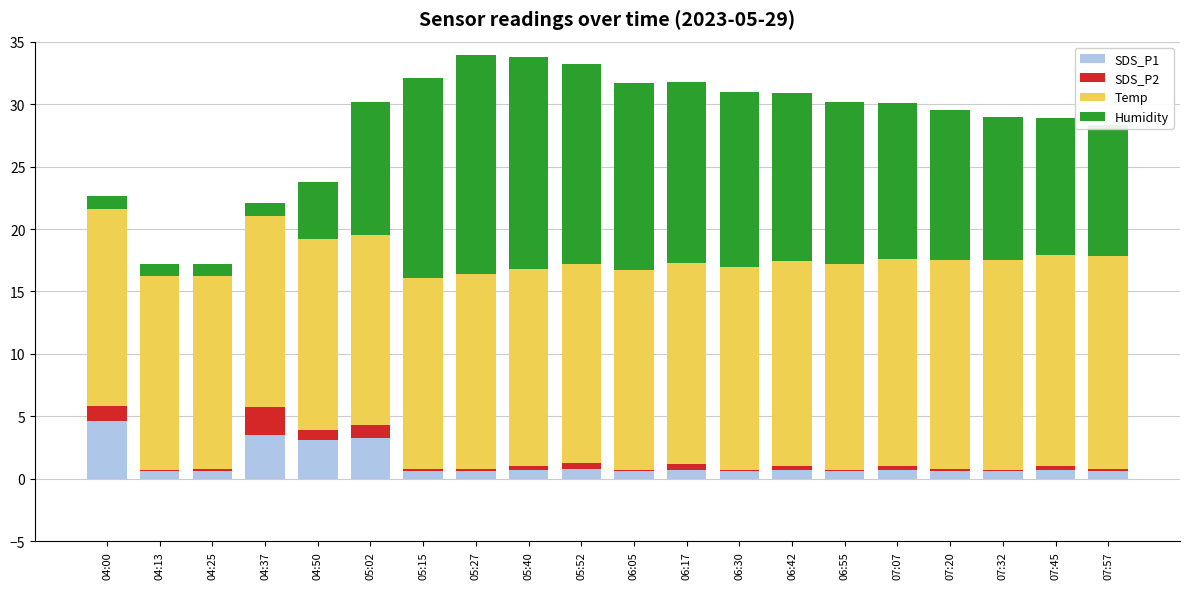

Are the bars horizontal?

No